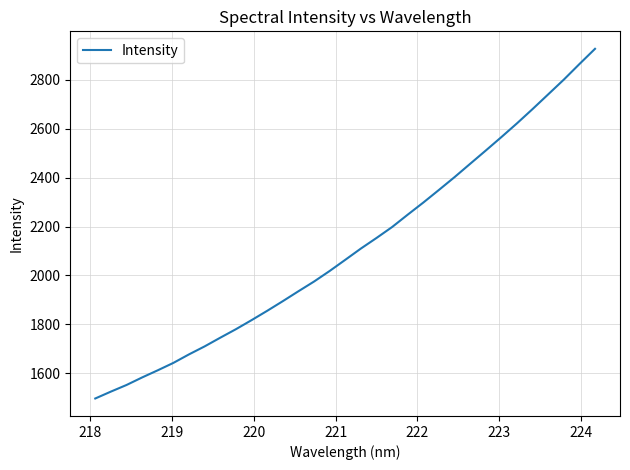

What is the difference between the maximum and minimum values?

1429.8